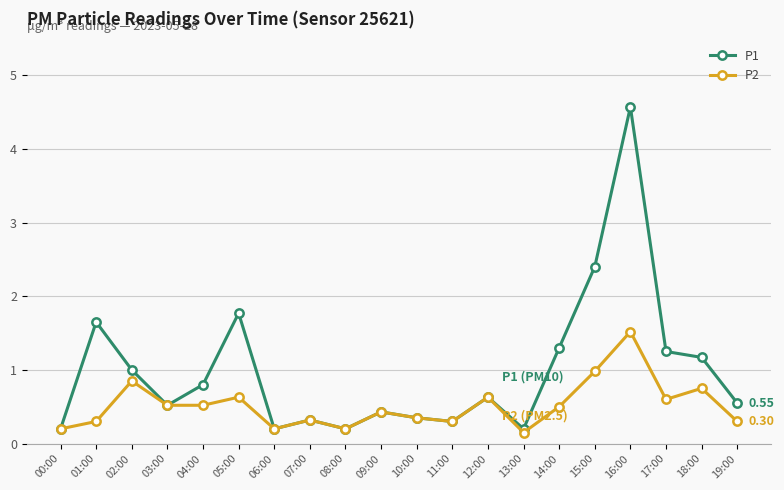

What is the spread (max minus min) of values at 15:00?

1.4